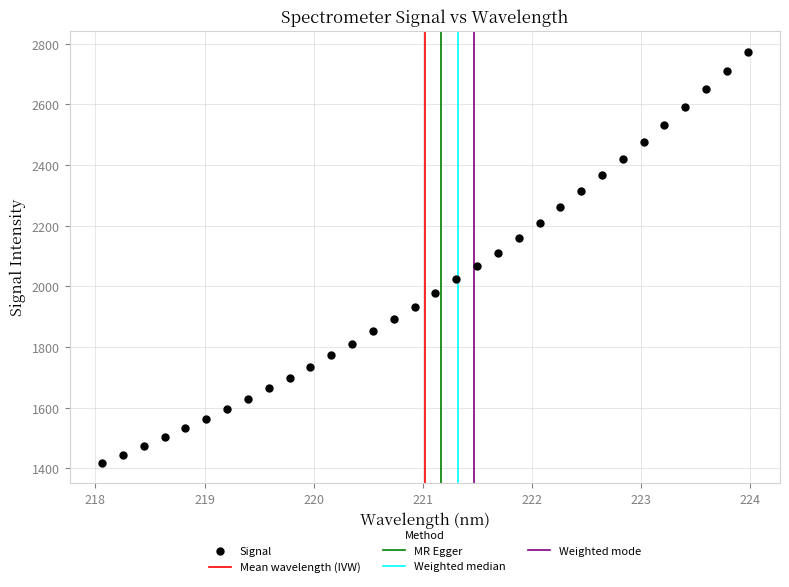

What is the range of Y values (max minus min)?

1354.9